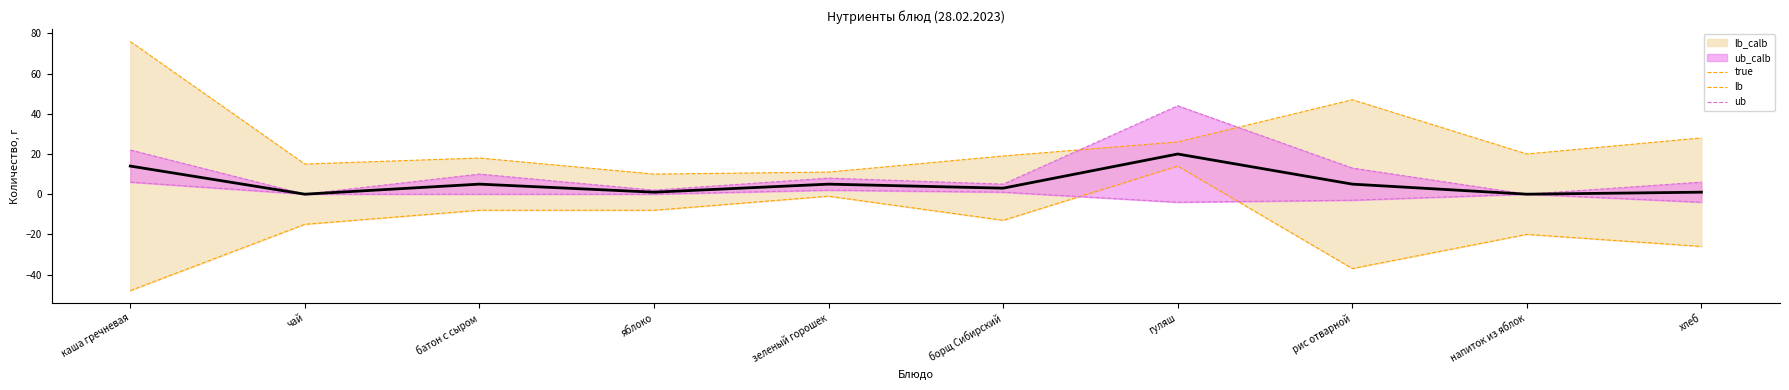

List the series in order of their peak value, lowest first.

lb, lb_calb, true, ub, ub_calb